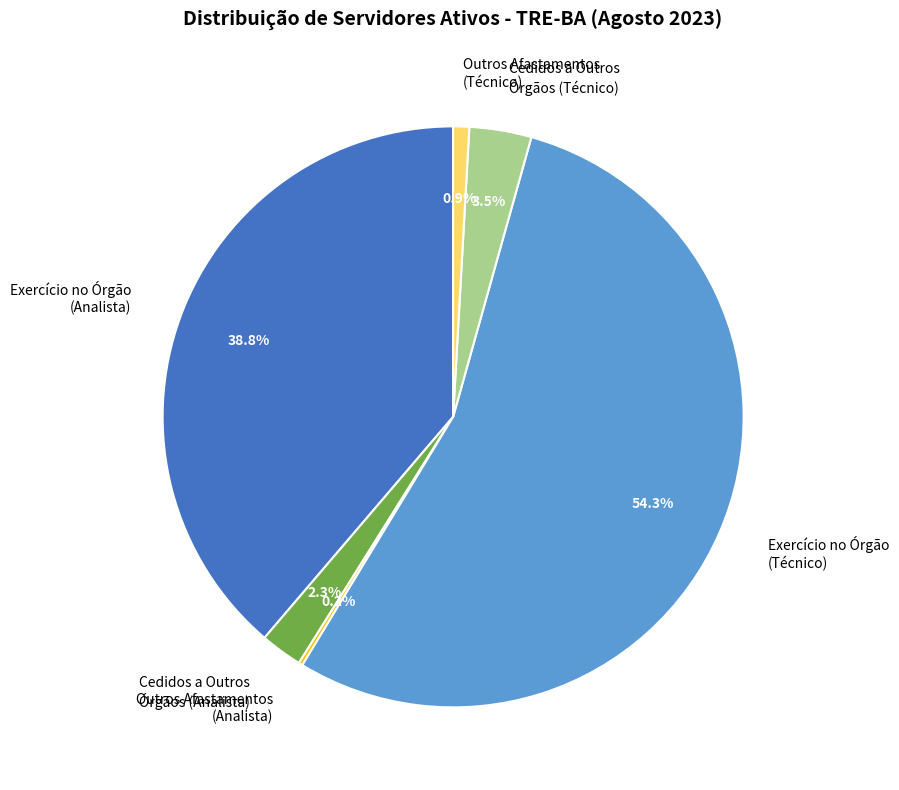

Which has a higher value, Exercício no Órgão (Analista) or Outros Afastamentos (Técnico)?

Exercício no Órgão (Analista)